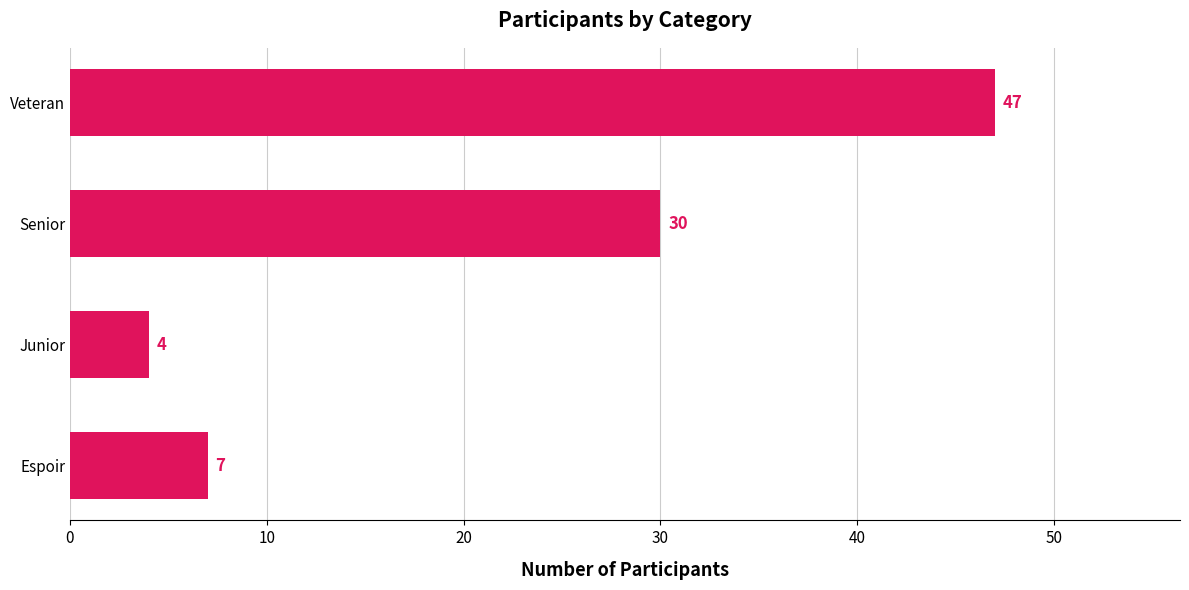

Reading top to bottom, list all the values displayed in this chart.

47	30	4	7